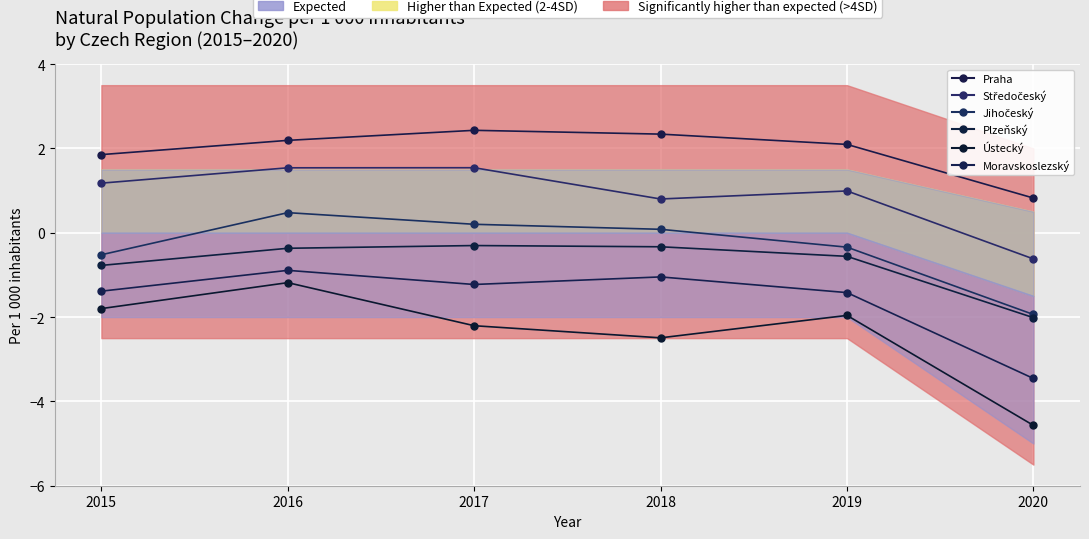

Is it true that Středočeský equals 0.3 at 2018?

False